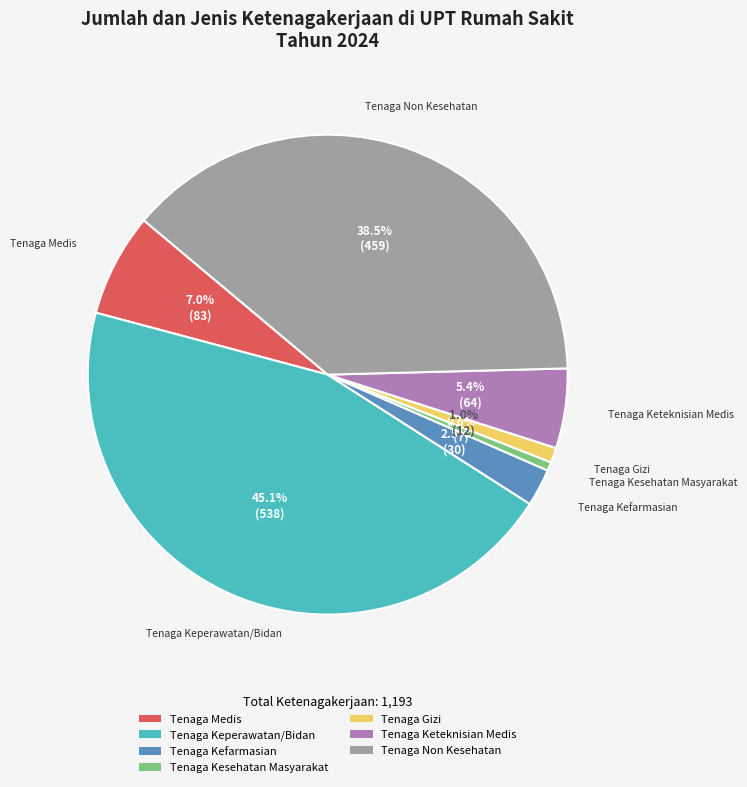

What is the largest slice in the pie chart?

Tenaga Keperawatan/Bidan